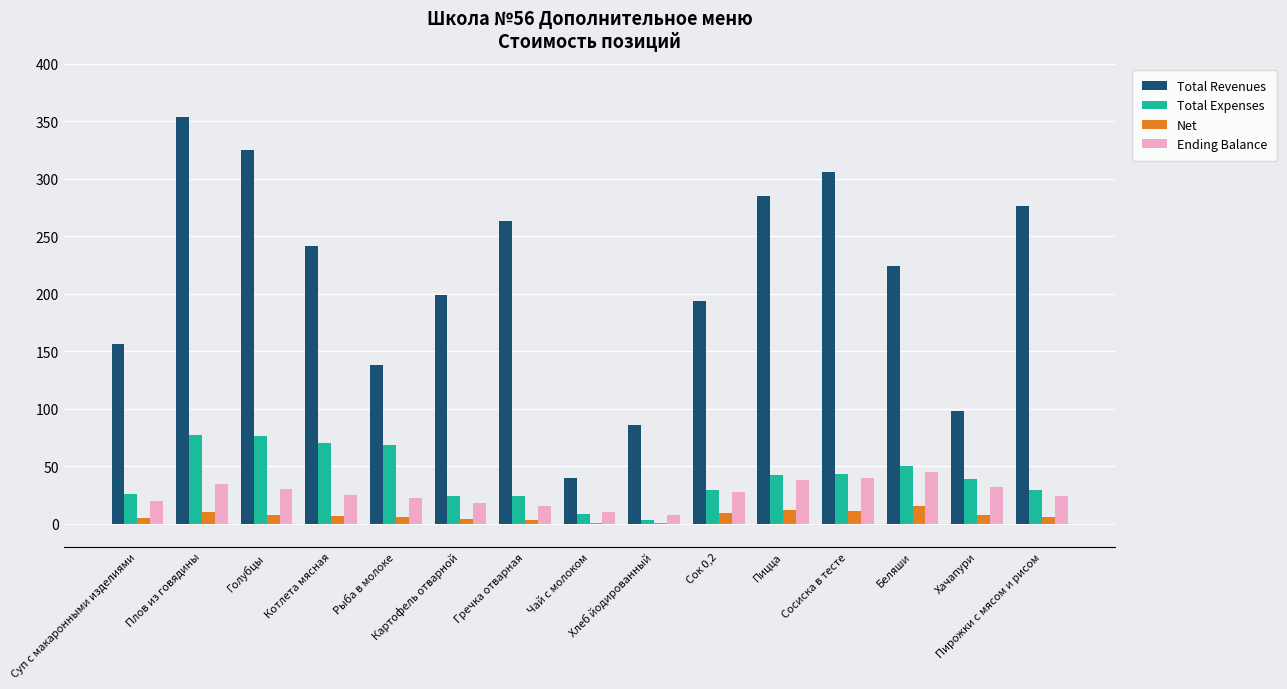

Does the chart contain stacked bars?

No